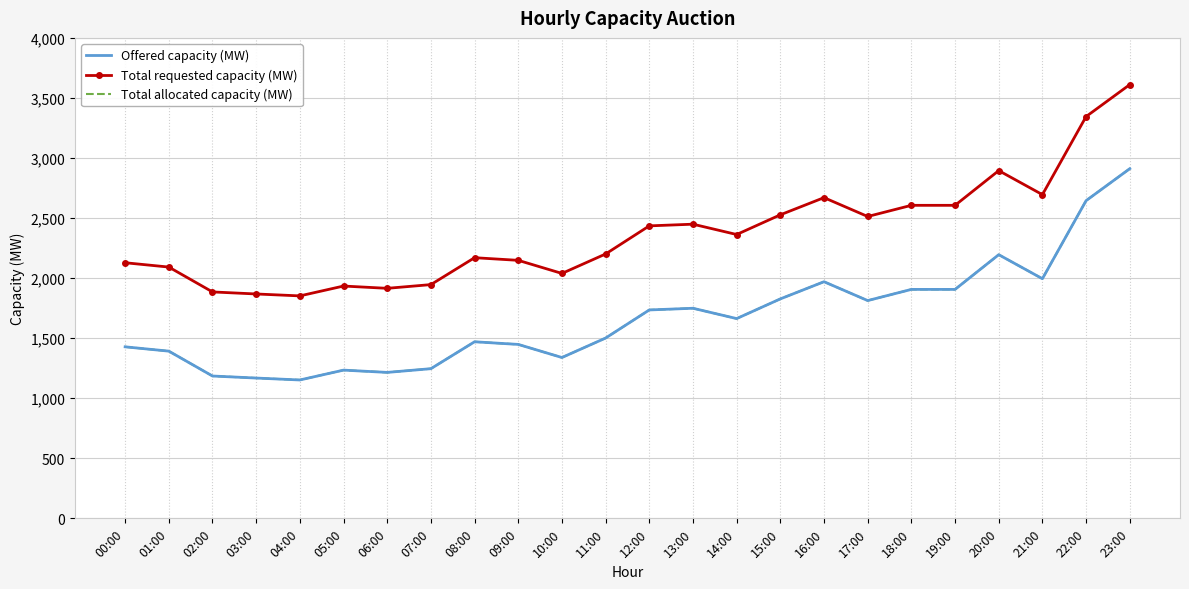

What is the lowest value of the Total allocated capacity (MW) series?

1152